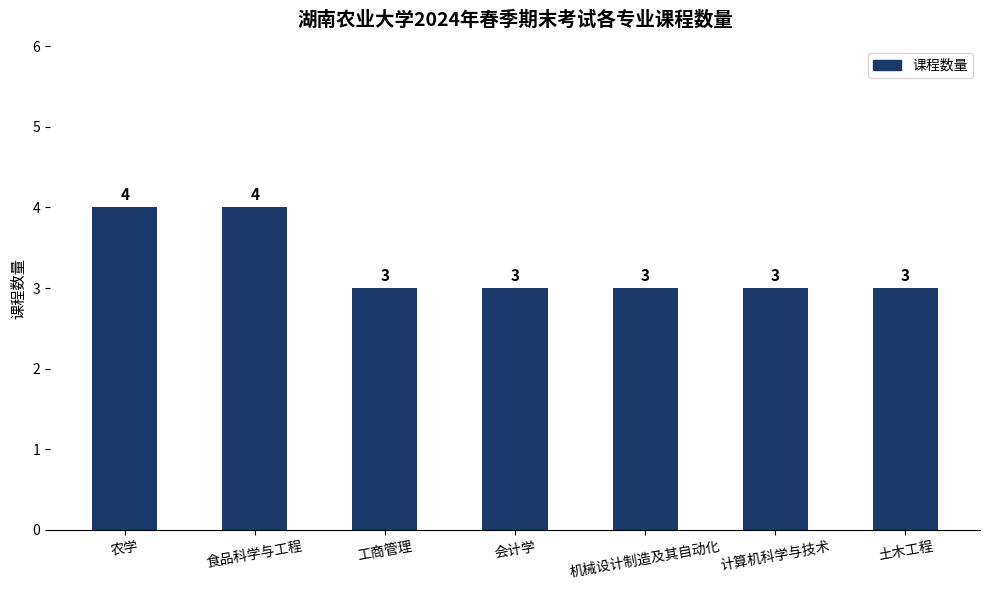

Reading left to right, what are all the values shown in this chart?

农学=4	食品科学与工程=4	工商管理=3	会计学=3	机械设计制造及其自动化=3	计算机科学与技术=3	土木工程=3